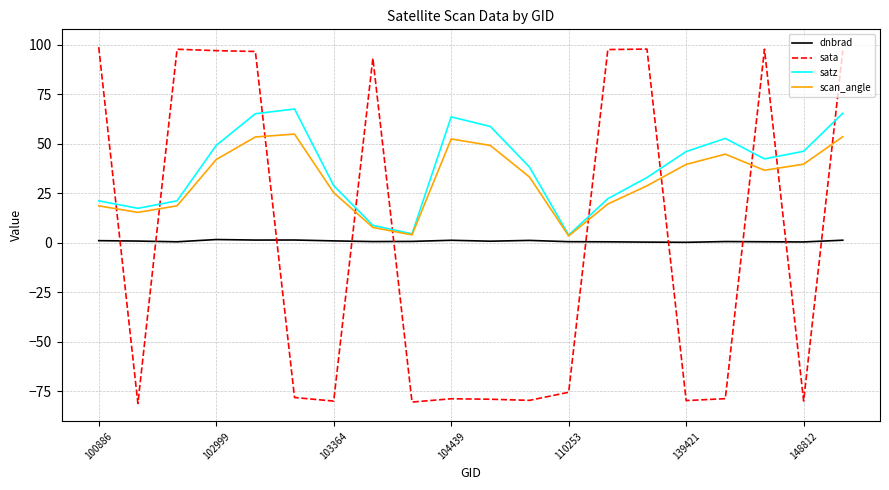

What is the maximum value for sata?

98.9